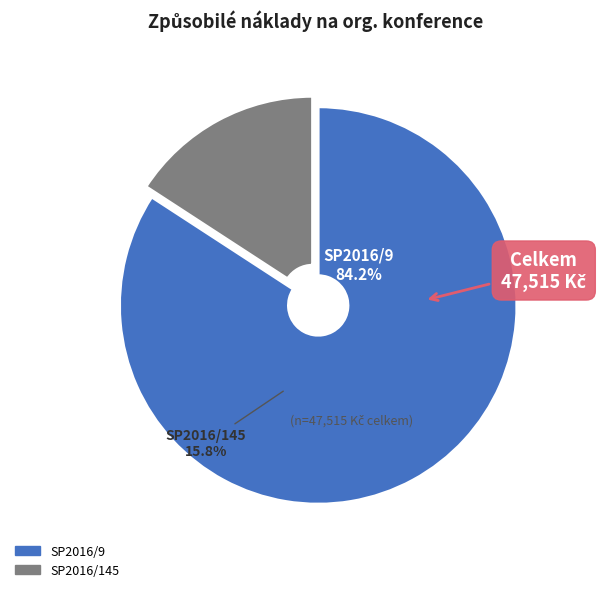

To the nearest percent, what percentage of the pie is SP2016/145?

16%